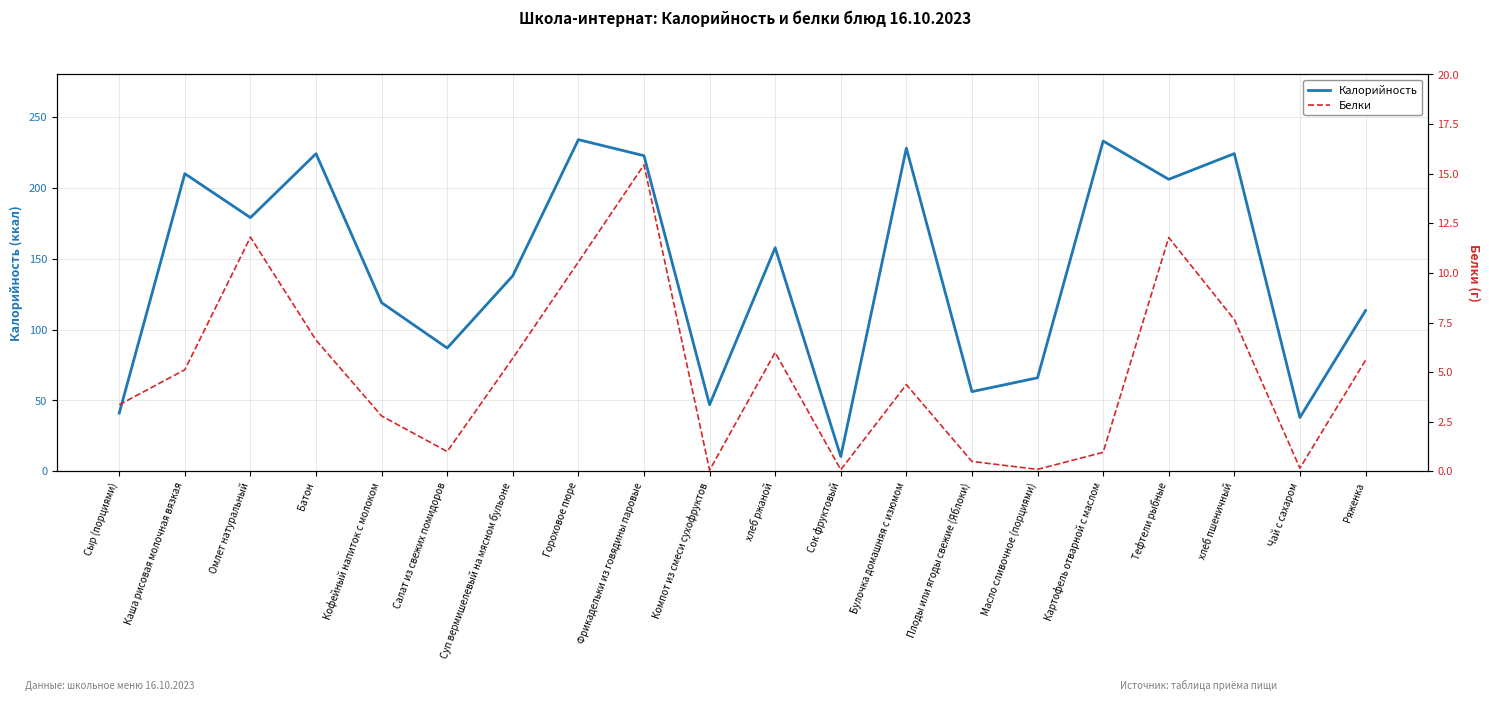

What position from the right is Чай с сахаром?

2